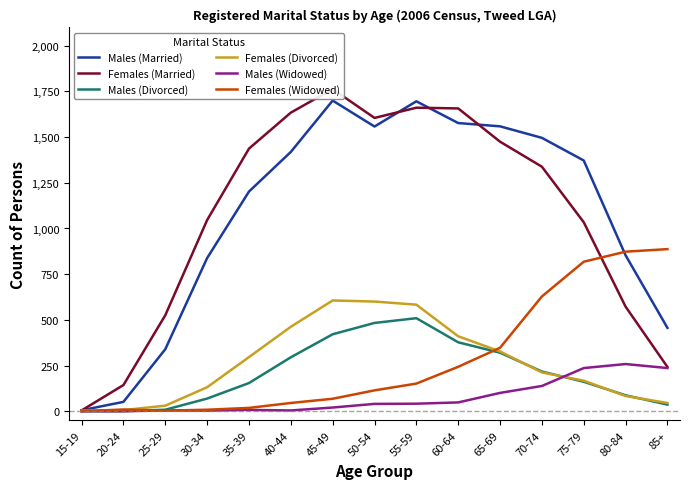

True or false: Males (Widowed) has a value of -86 at 20-24.

False